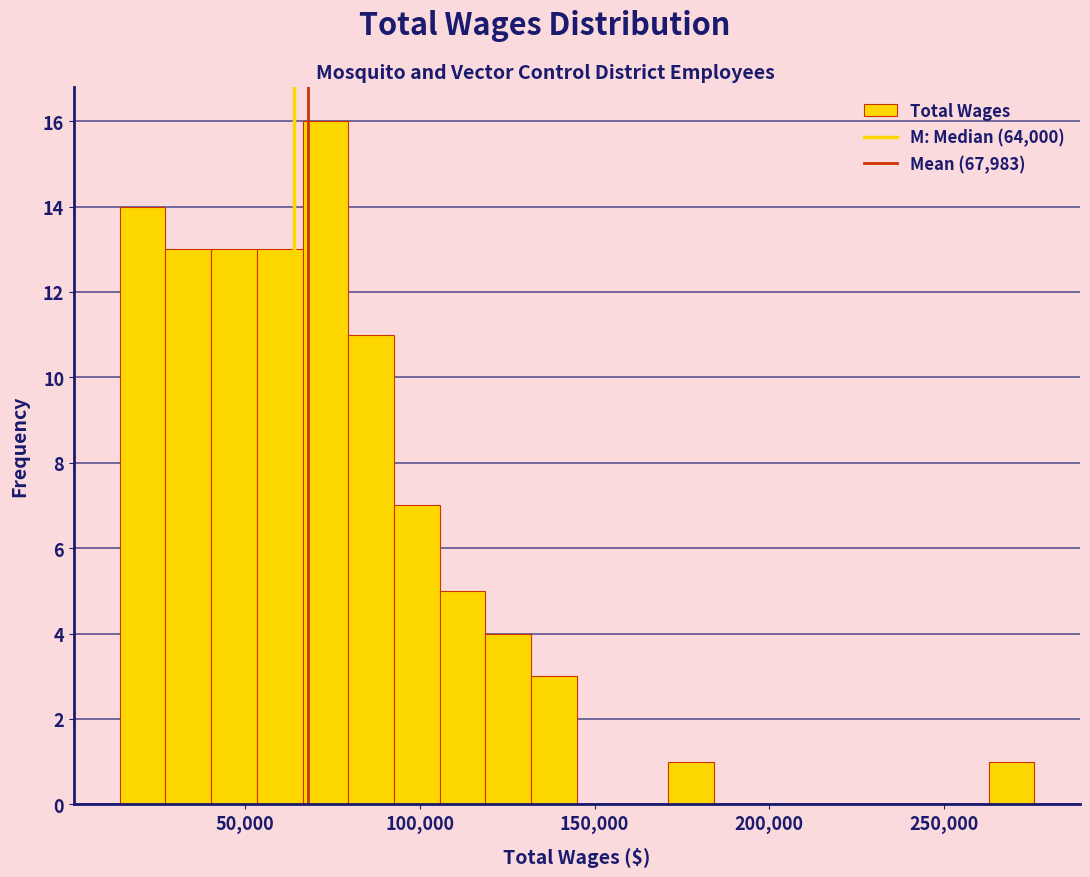

Read against the x-axis, roughly where is the centre of the tallest bar?

75000